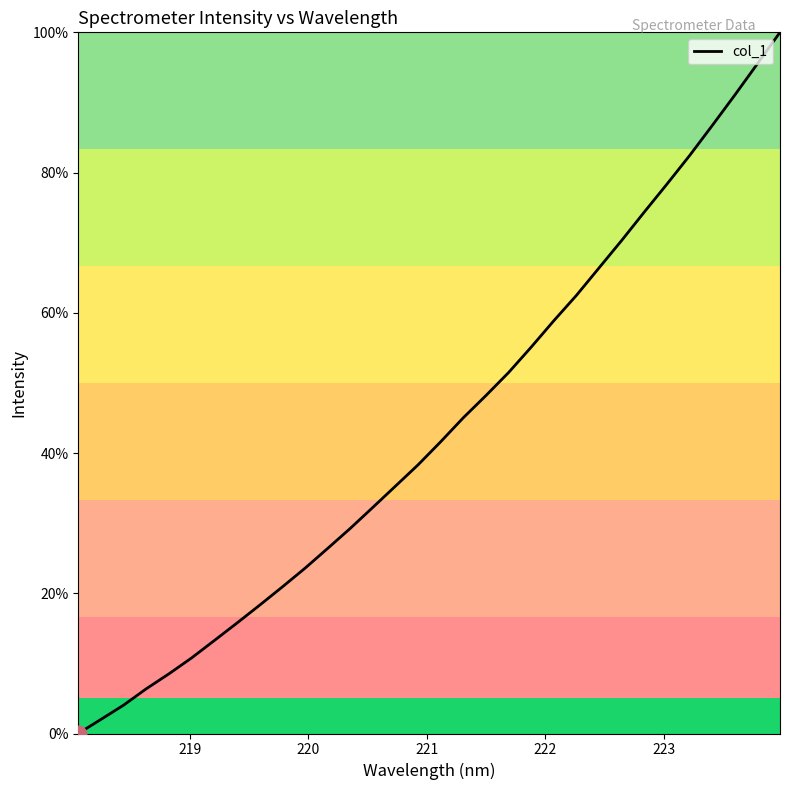

What is the maximum value shown in the chart?

100.0